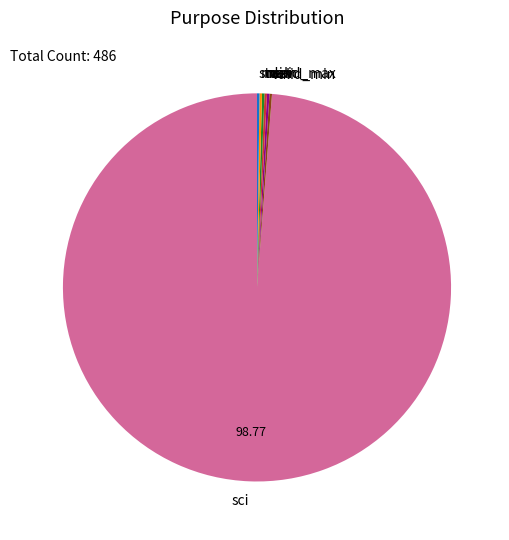

Which slice is the largest?

sci